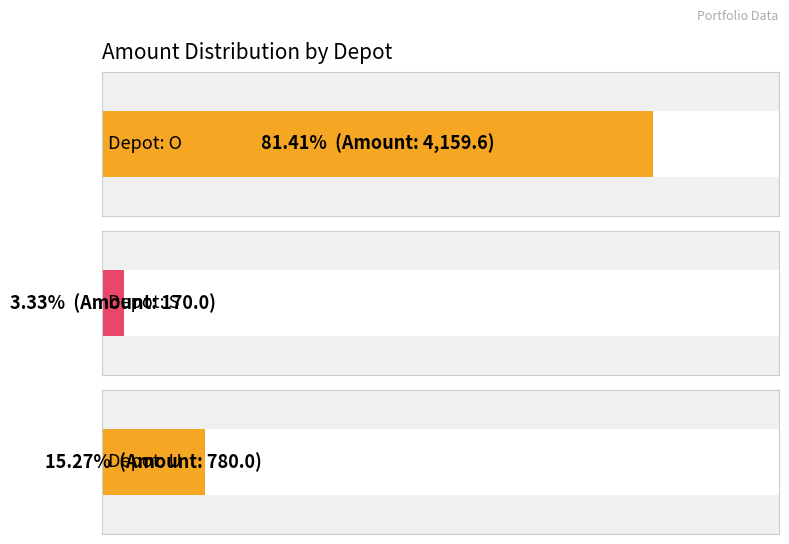

At which label does the data first exceed 360?

VanguardVWRL (O)